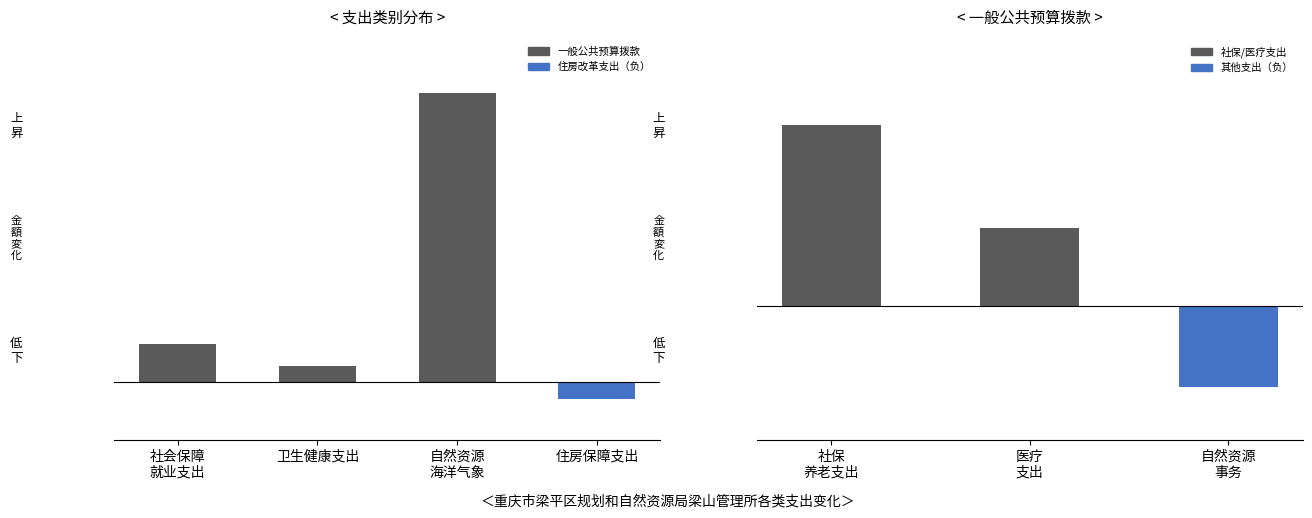

What position from the left is 卫生健康支出?

2